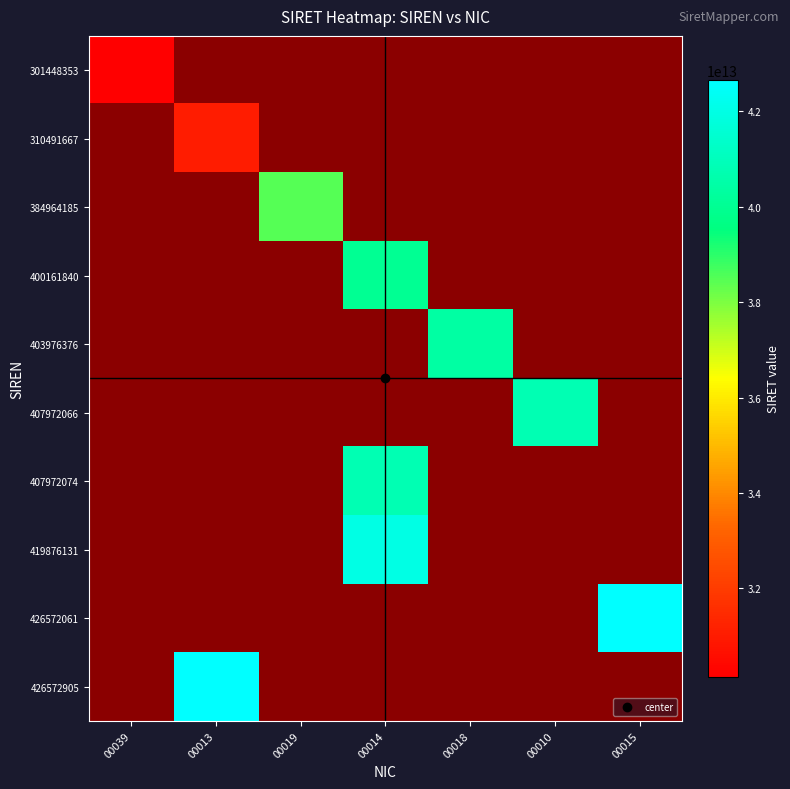

What is the maximum value shown in the chart?

42657290500013.0